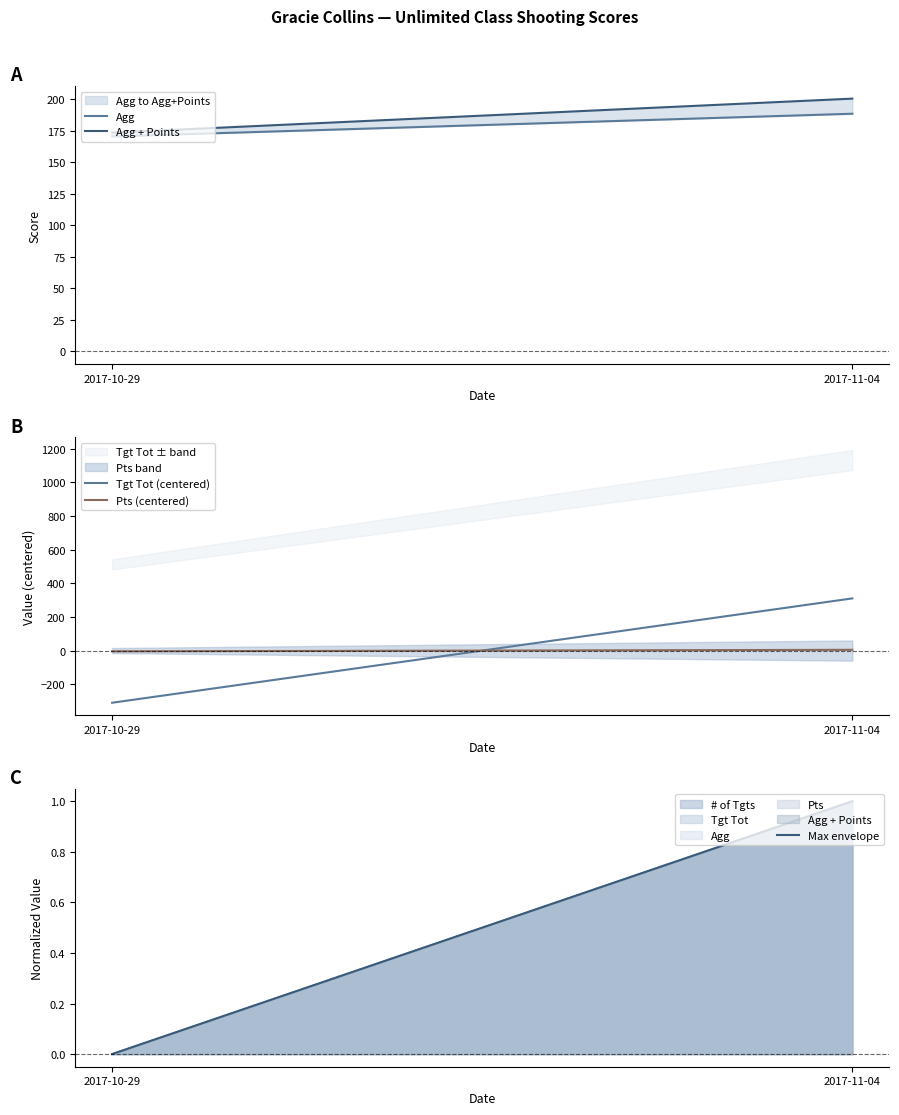

Which series has the widest spread of values?

Tgt Tot (centered)